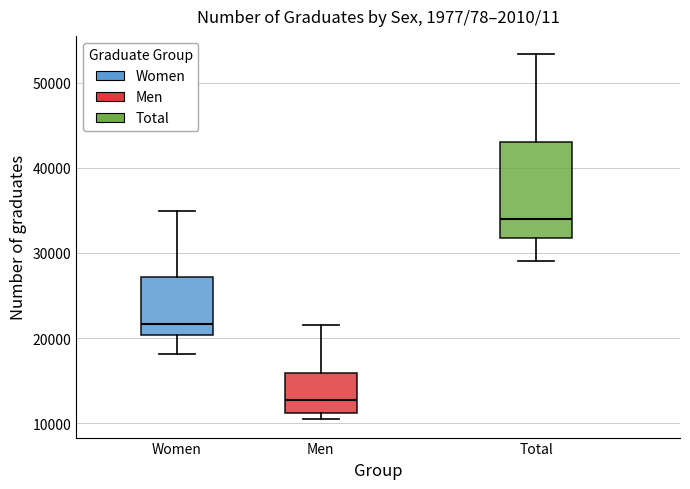

Reading left to right, read every box against the y-axis: the position of its median line, the range the box covers, and the ends of its whiskers. The values are not printed on the chart, so give them approximately, as read against the axis.

Women: median 22000, box 20000 to 27000, whiskers 18000 to 35000
Men: median 13000, box 11000 to 16000, whiskers 10000 to 22000
Total: median 34000, box 32000 to 43000, whiskers 29000 to 53000